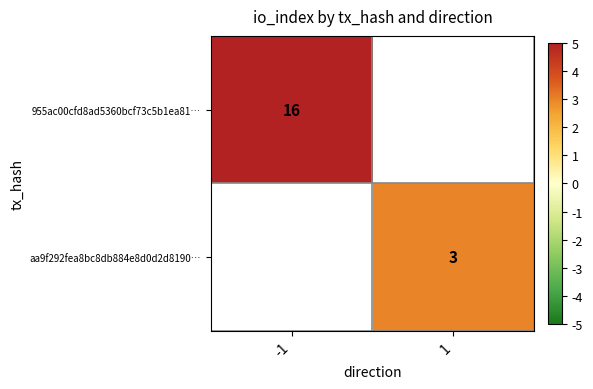

What is the greatest value displayed?

16.0